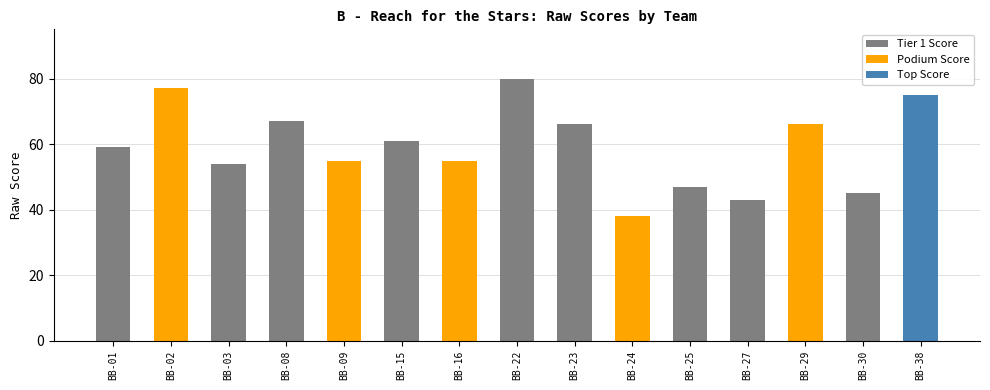

Are the bars horizontal?

No